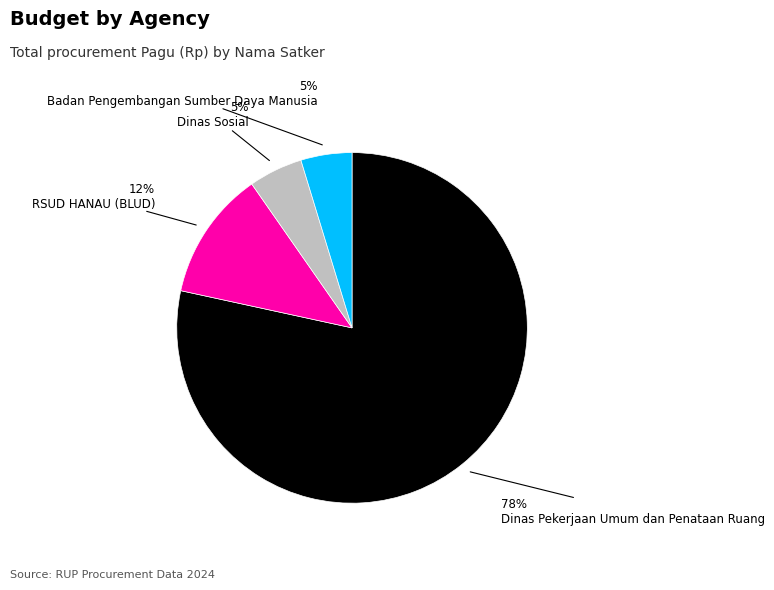

What is the largest slice in the pie chart?

Dinas Pekerjaan Umum dan Penataan Ruang